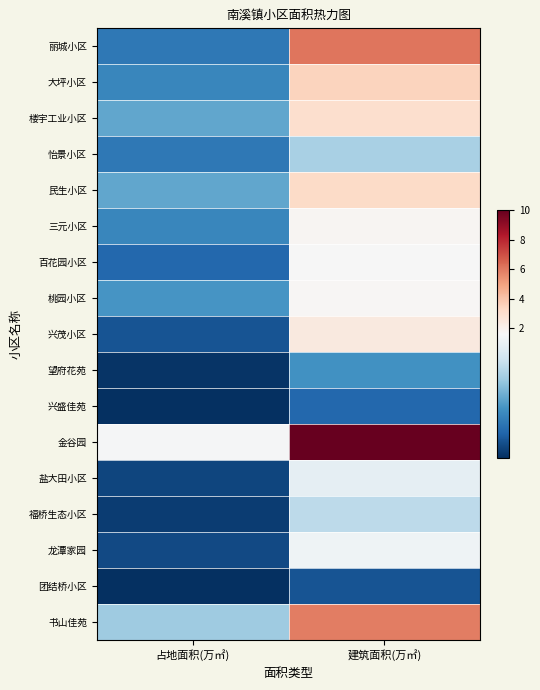

Reading left to right, extract all data points from this chart.

丽城小区: 占地面积(万㎡)=0.5	建筑面积(万㎡)=6.1
大坪小区: 占地面积(万㎡)=0.6	建筑面积(万㎡)=3.5
楼宇工业小区: 占地面积(万㎡)=0.8	建筑面积(万㎡)=3.0
怡景小区: 占地面积(万㎡)=0.5	建筑面积(万㎡)=1.1
民生小区: 占地面积(万㎡)=0.8	建筑面积(万㎡)=3.2
三元小区: 占地面积(万㎡)=0.6	建筑面积(万㎡)=1.8
百花园小区: 占地面积(万㎡)=0.4	建筑面积(万㎡)=1.6
桃园小区: 占地面积(万㎡)=0.7	建筑面积(万㎡)=1.7
兴茂小区: 占地面积(万㎡)=0.3	建筑面积(万㎡)=2.4
望府花苑: 占地面积(万㎡)=0.1	建筑面积(万㎡)=0.7
兴盛佳苑: 占地面积(万㎡)=0.1	建筑面积(万㎡)=0.4
金谷园: 占地面积(万㎡)=1.6	建筑面积(万㎡)=10.0
盐大田小区: 占地面积(万㎡)=0.2	建筑面积(万㎡)=1.5
福桥生态小区: 占地面积(万㎡)=0.1	建筑面积(万㎡)=1.2
龙潭家园: 占地面积(万㎡)=0.2	建筑面积(万㎡)=1.5
团结桥小区: 占地面积(万㎡)=0.1	建筑面积(万㎡)=0.3
书山佳苑: 占地面积(万㎡)=1.1	建筑面积(万㎡)=5.9